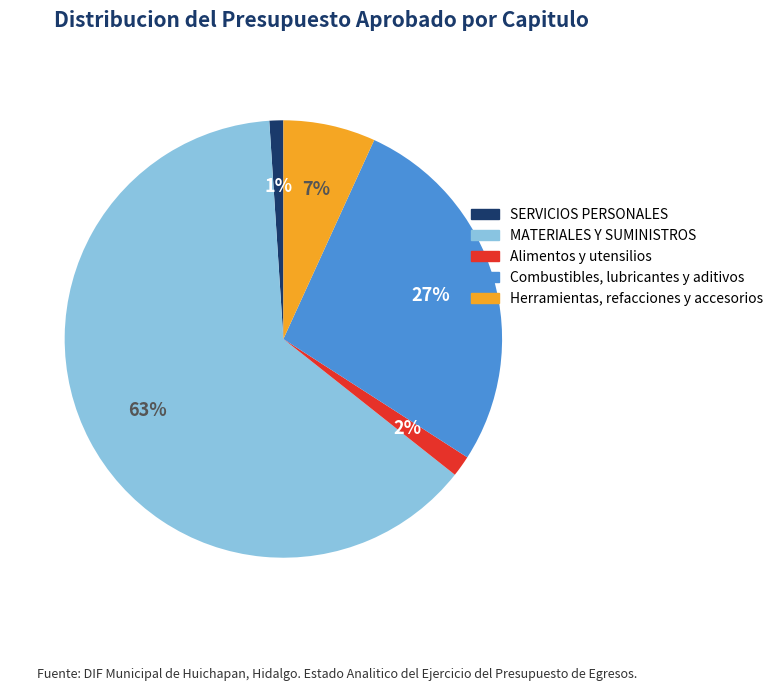

Is the sum of Herramientas, refacciones y accesorios and SERVICIOS PERSONALES greater than half?

No